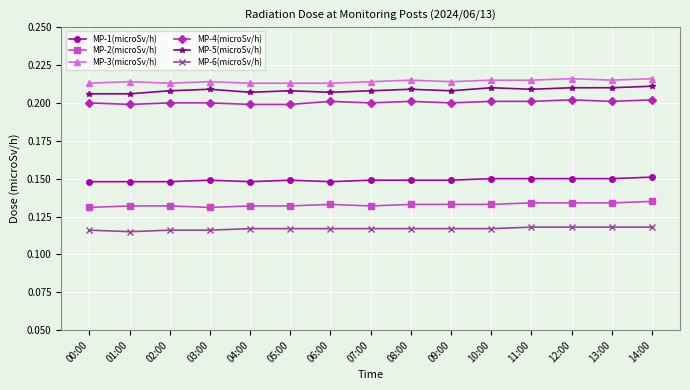

What position from the left is 07:00?

8